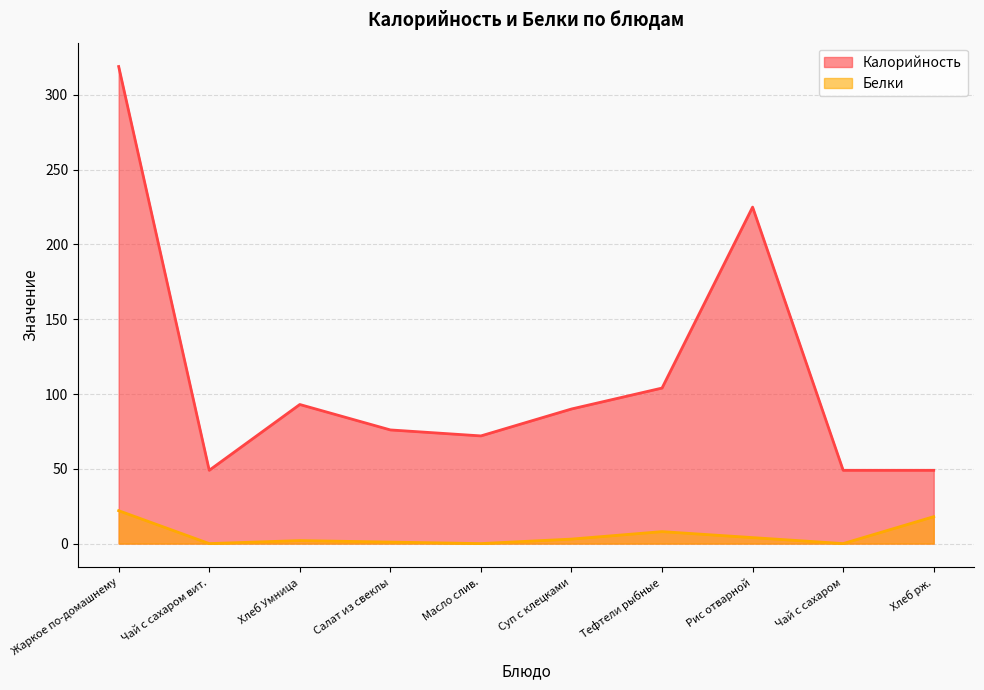

What is the average value of the Белки series?

6